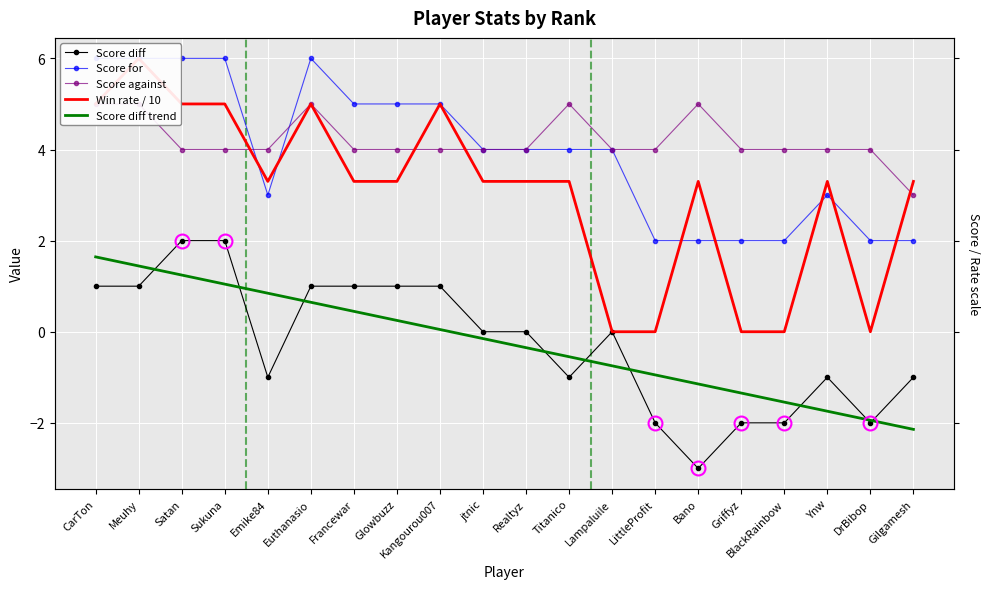

What is the value of the Score diff point at the 3rd from the left?

2.0